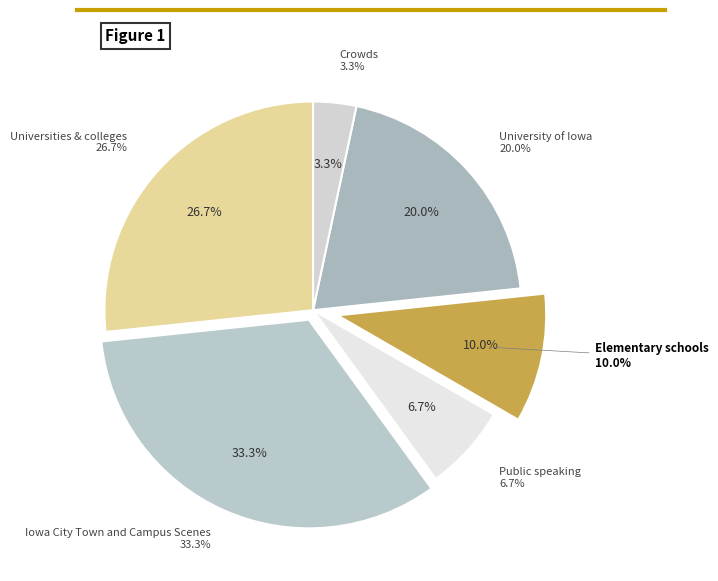

Count the number of slices in the pie.

6